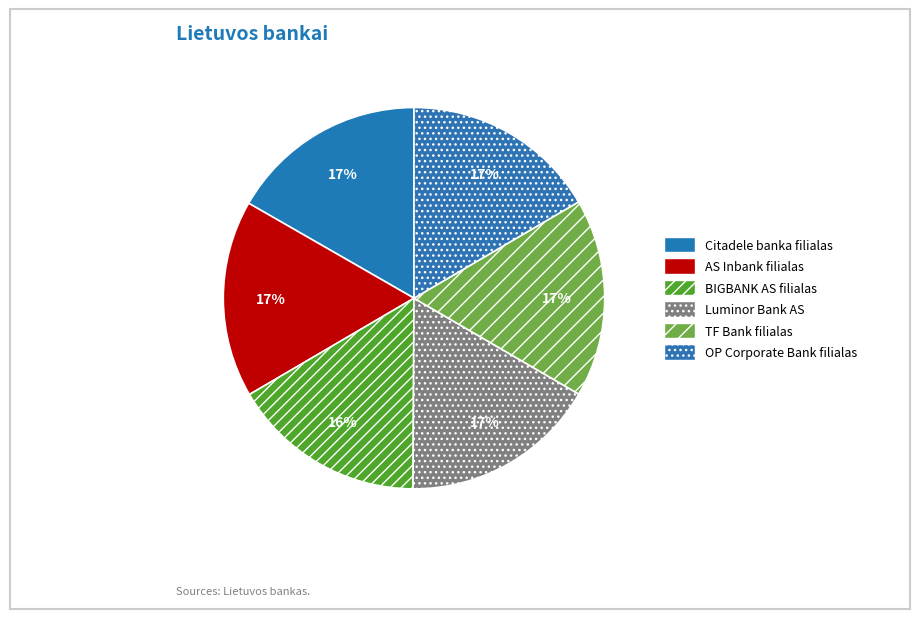

How many slices are in this pie chart?

6